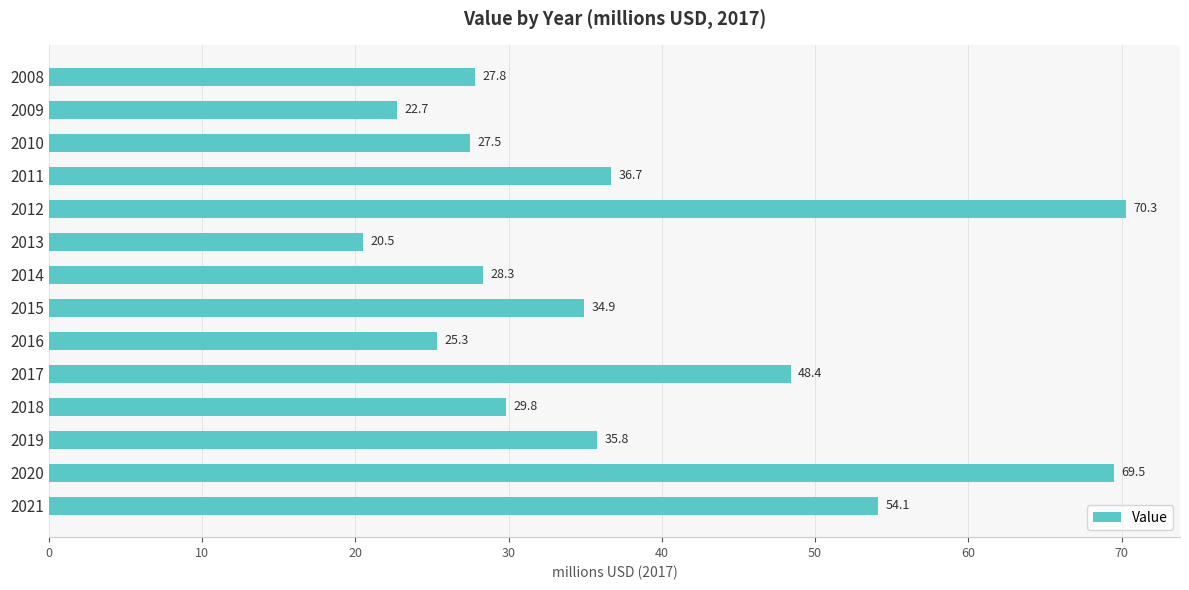

At which category does the chart reach its minimum across all series?

2013